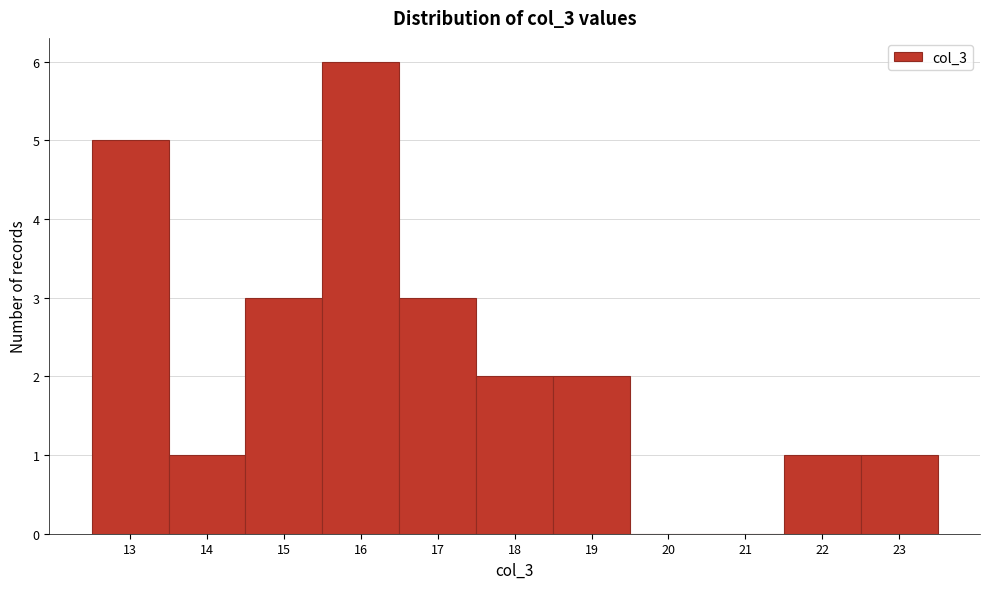

Reading left to right, list every bar in this chart as the range it spans on the x-axis followed by its height. The values are not printed on the chart, so give them approximately, as read against the axis.

12.5 to 13.5: 5
13.5 to 14.5: 1
14.5 to 15.5: 3
15.5 to 16.5: 6
16.5 to 17.5: 3
17.5 to 18.5: 2
18.5 to 19.5: 2
19.5 to 20.5: 0
20.5 to 21.5: 0
21.5 to 22.5: 1
22.5 to 23.5: 1